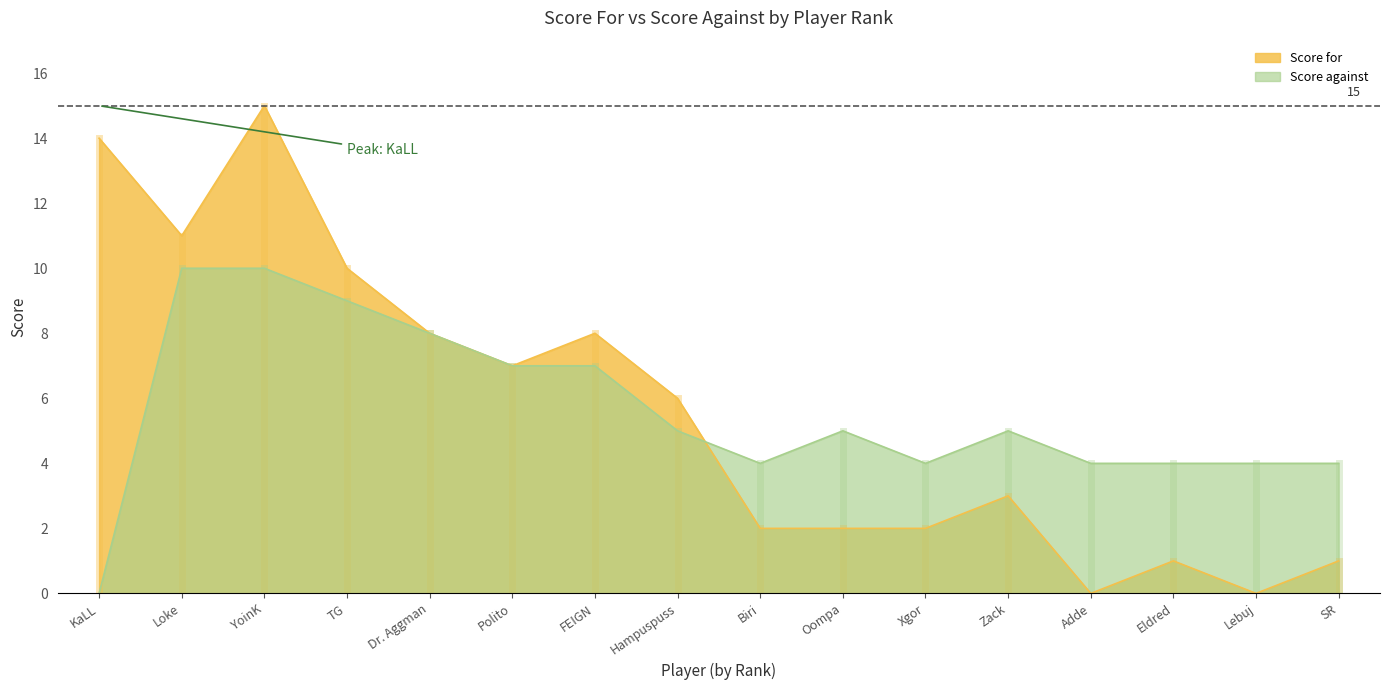

Where is the first local maximum for Score against?

Oompa